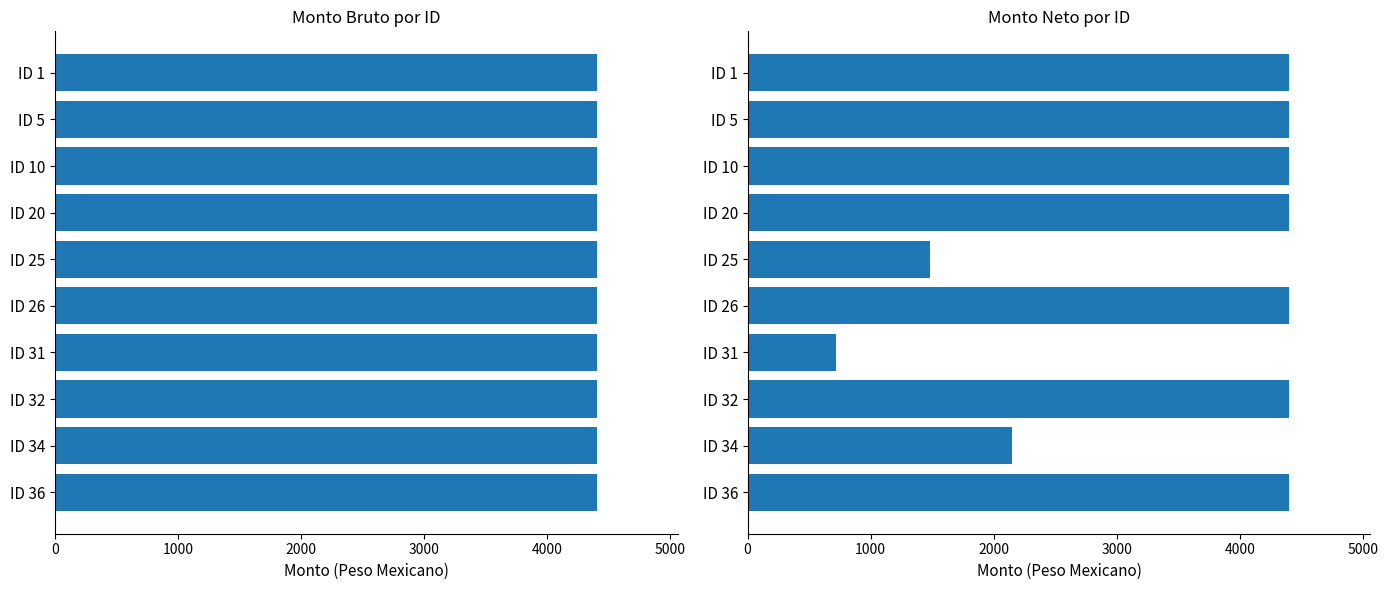

What is the value of the Monto neto bar at the 1st from the left?

4400.0